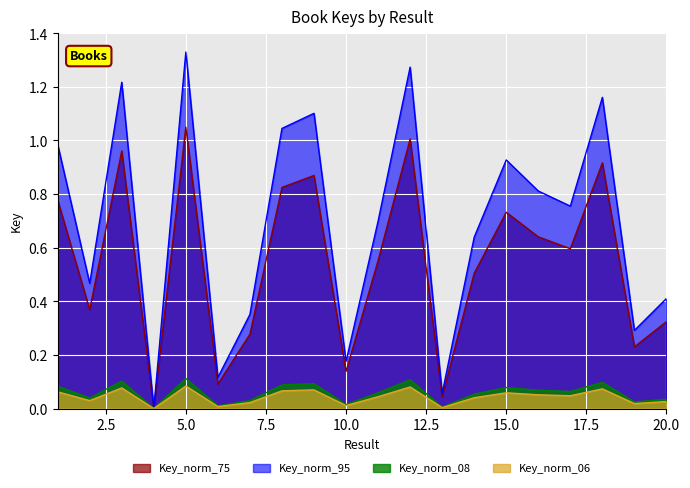

How many series are shown in this chart?

4